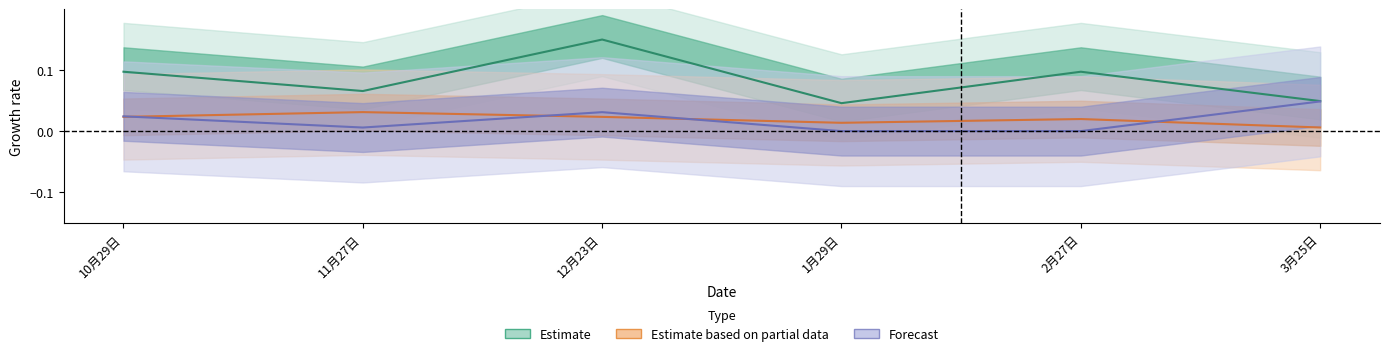

Is this an area chart (filled region under the line)?

No